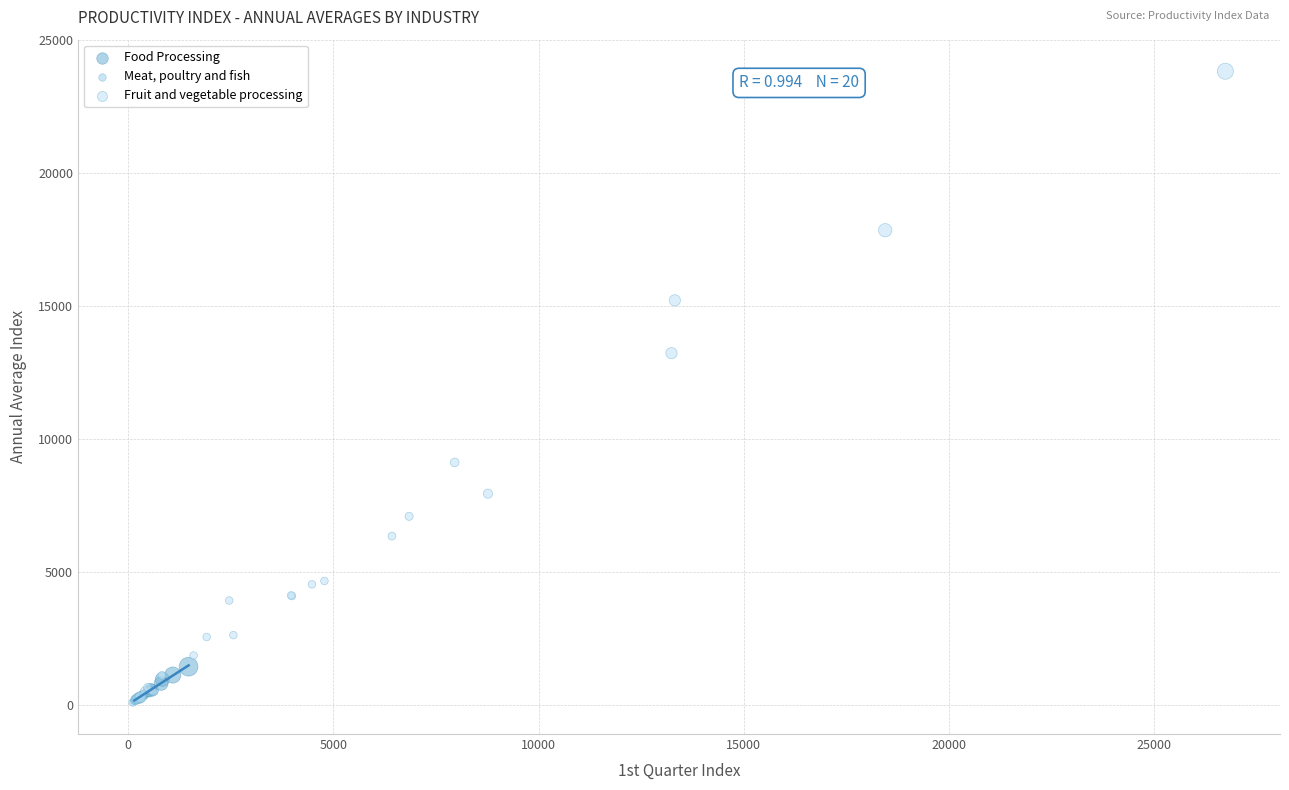

Which series has the largest Y range (max minus min)?

Fruit and vegetable processing